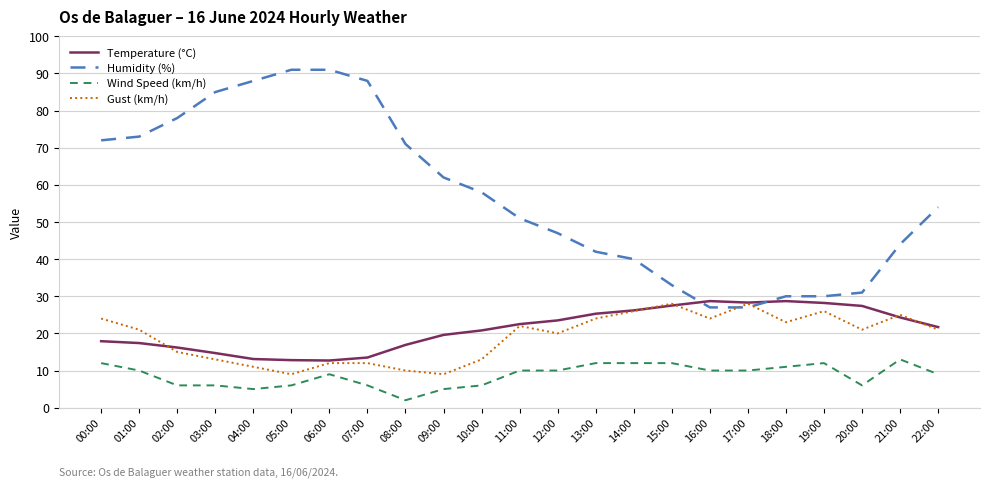

Between 06:00 and 20:00, which series saw the biggest shift?

Humidity (%)